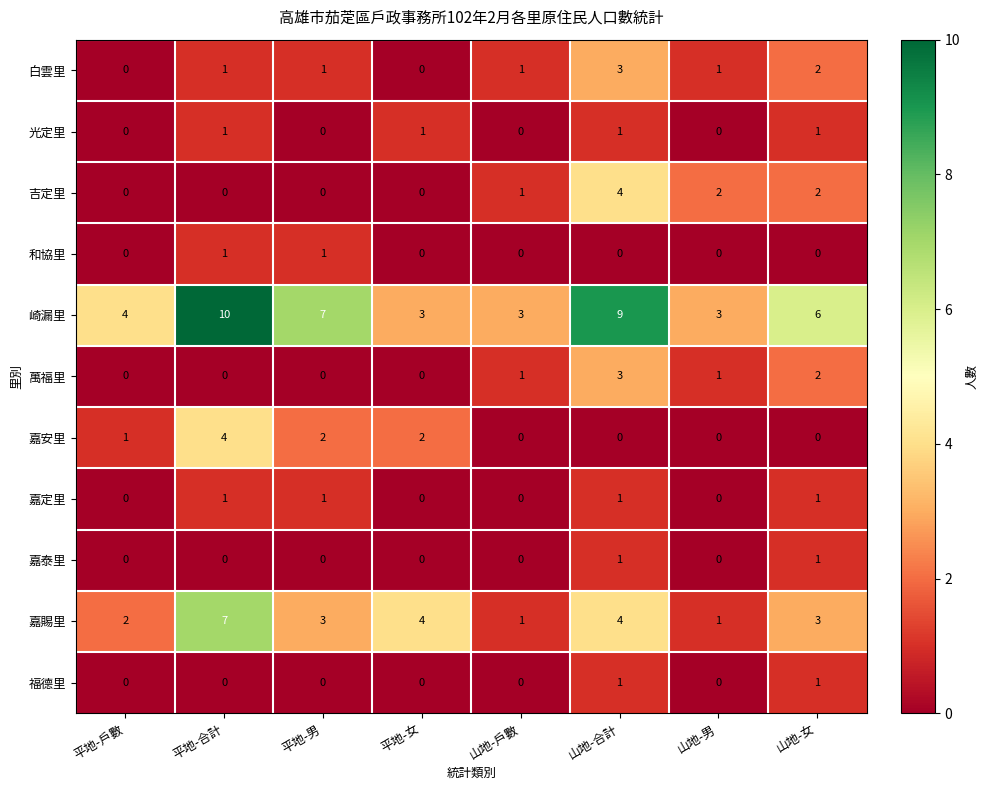

What is the greatest value displayed?

10